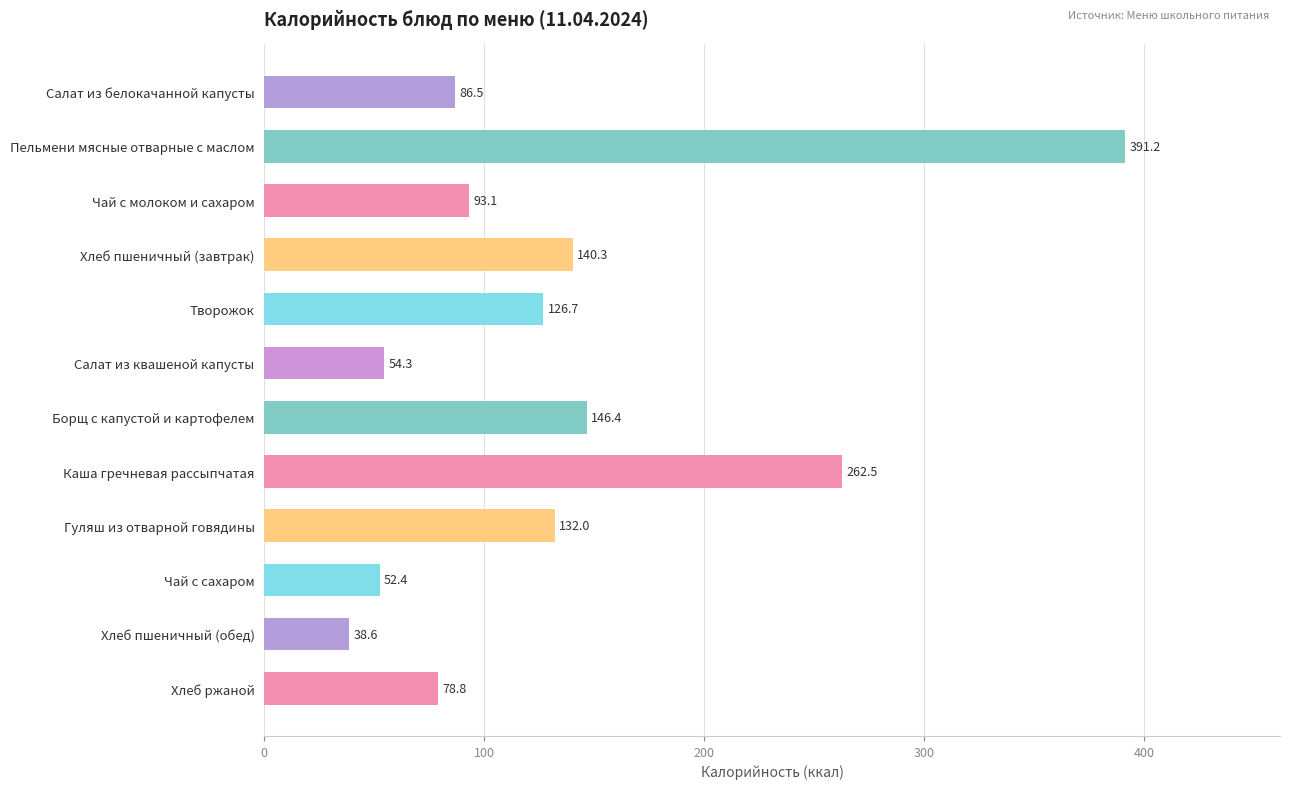

At which category does the chart reach its peak across all series?

Пельмени мясные отварные с маслом